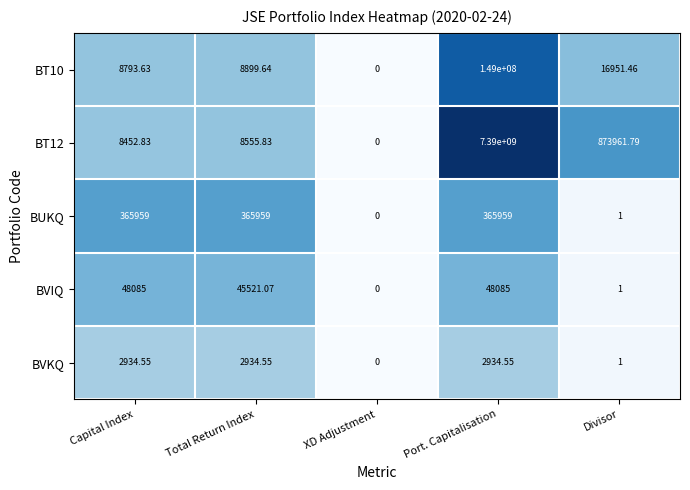

Between Capital Index and Total Return Index, which series saw the biggest shift?

BVIQ